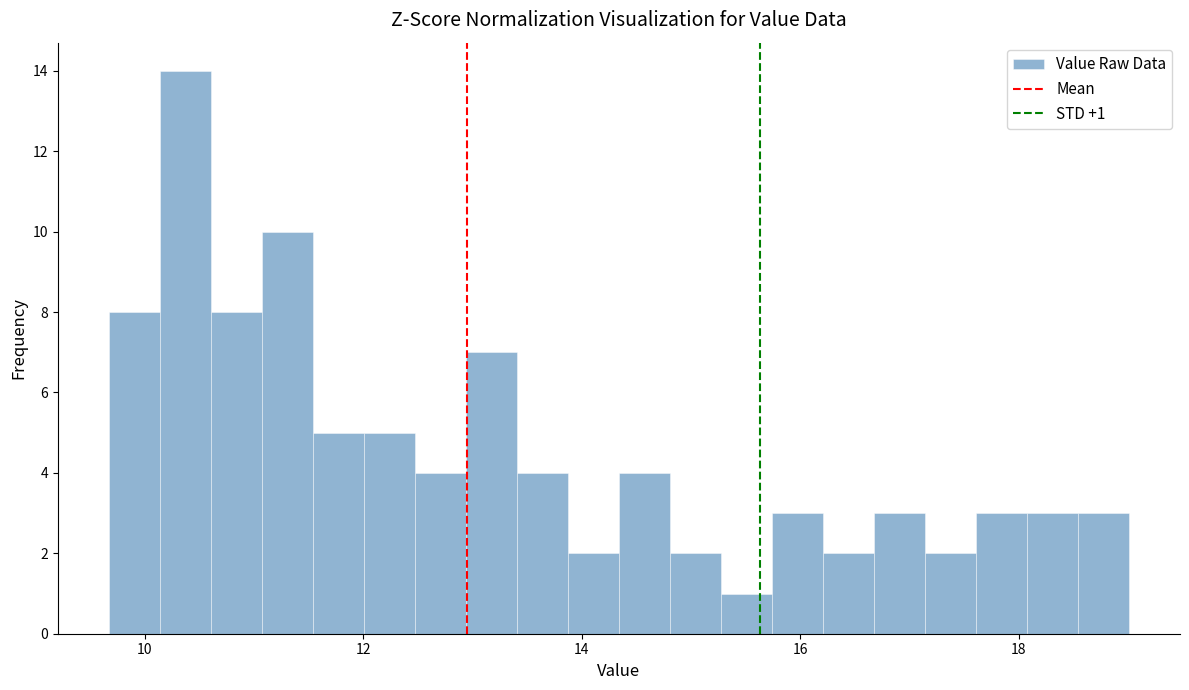

Read against the x-axis, roughly where is the centre of the tallest bar?

10.4